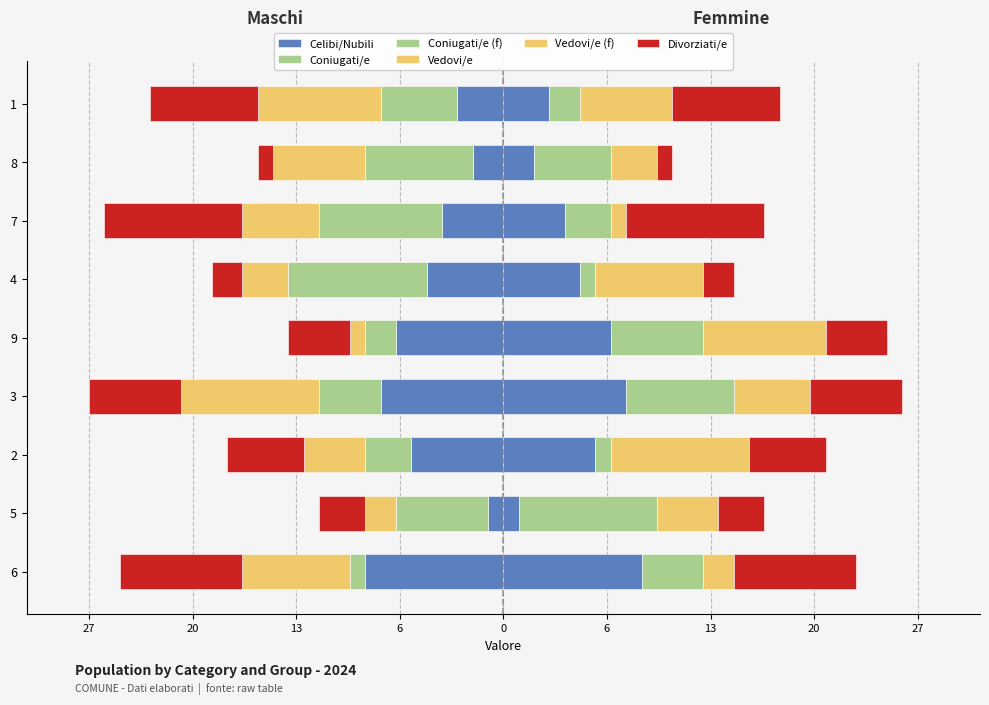

Which series has the largest total across all categories?

Celibi/Nubili